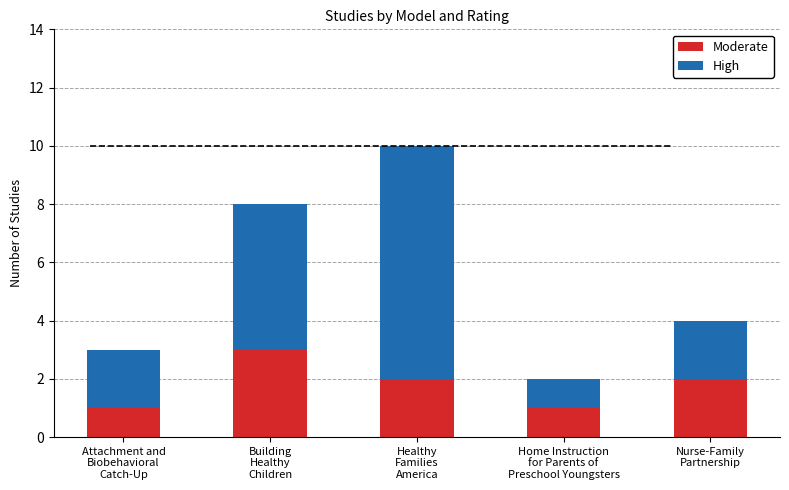

Does the chart contain stacked bars?

Yes